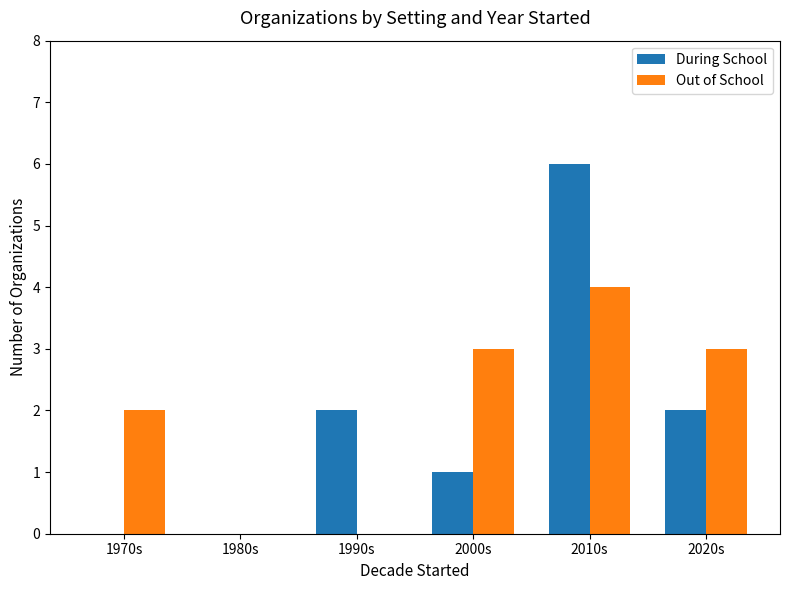

What is the sum of the During School values at 1980s and 2020s?

2